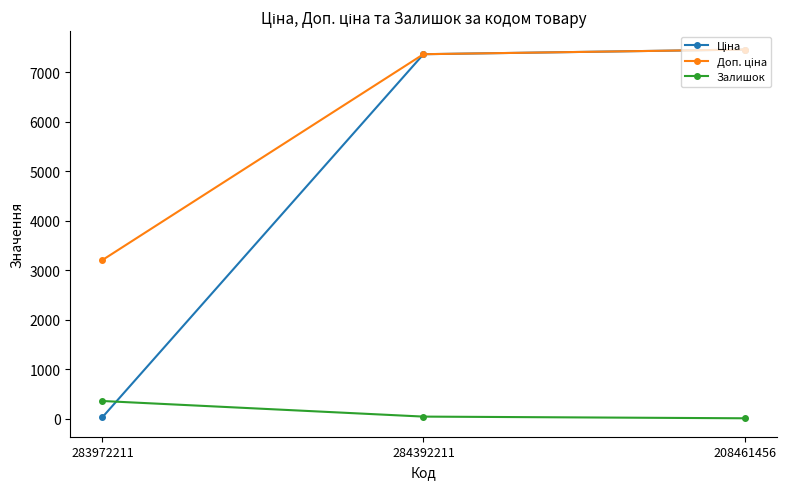

The Залишок series shows 360.0 at 283972211. True or false?

True